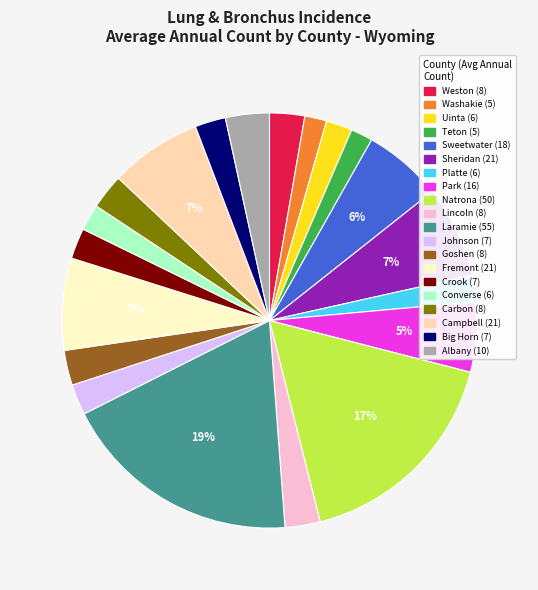

What percentage is the Crook slice, to the nearest percent?

2%